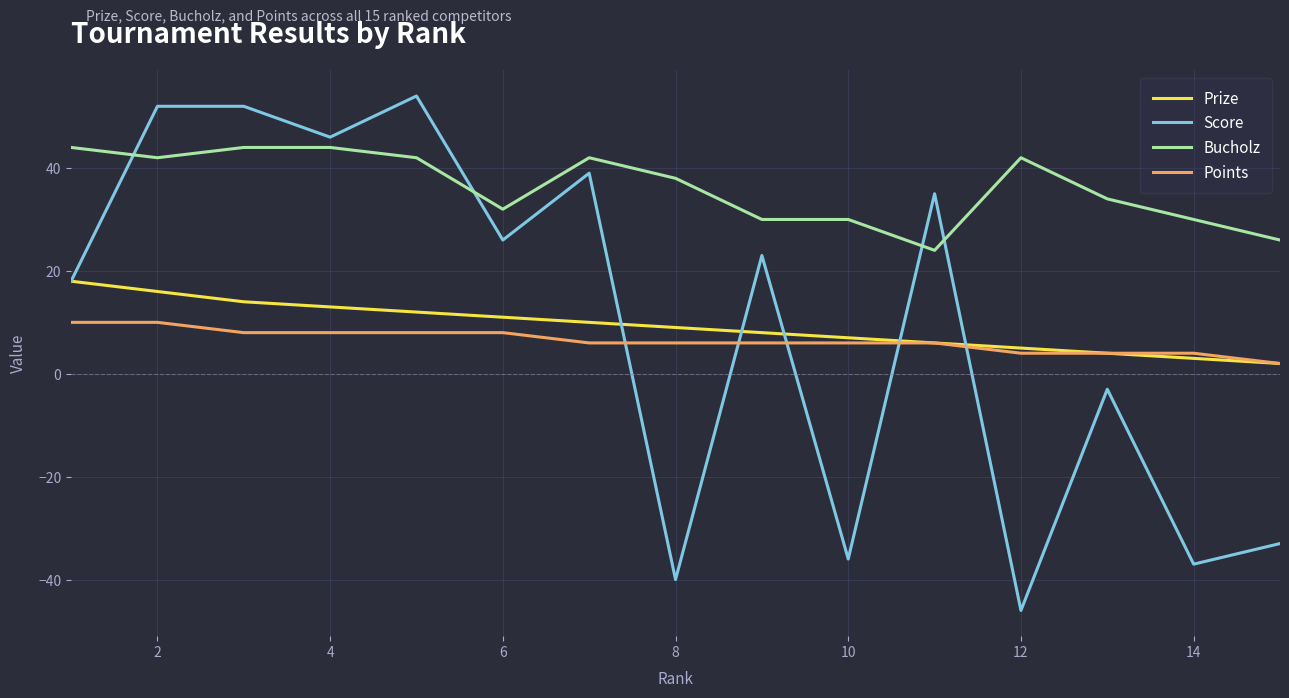

In Score, how many points are lower than both neighbors (excluding endpoints)?

6